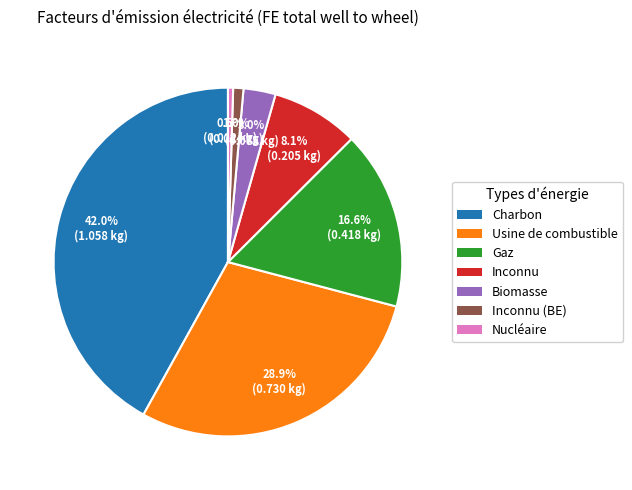

How many slices are in this pie chart?

7